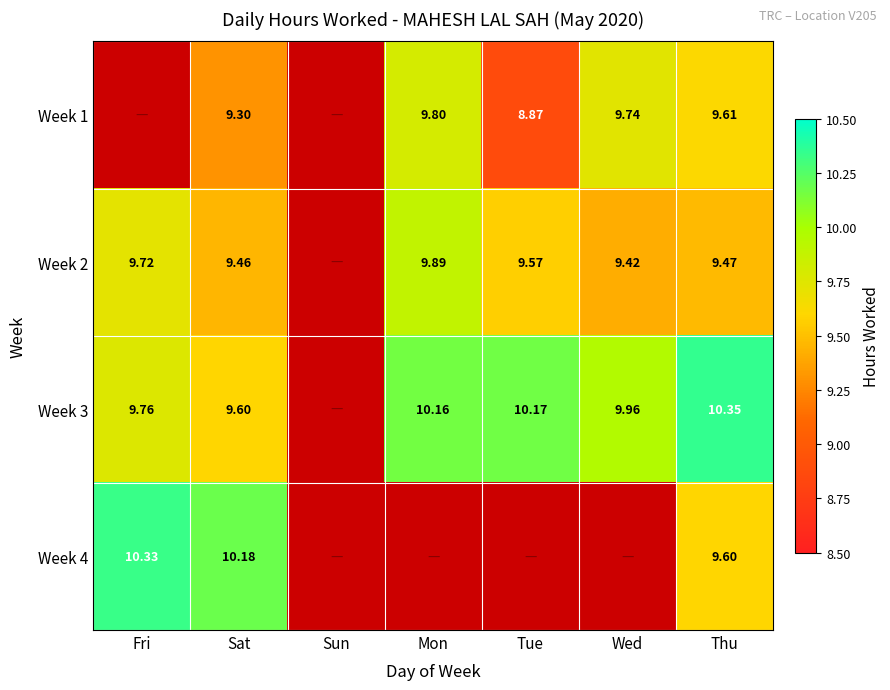

At how many categories does at least one series exceed 5?

6